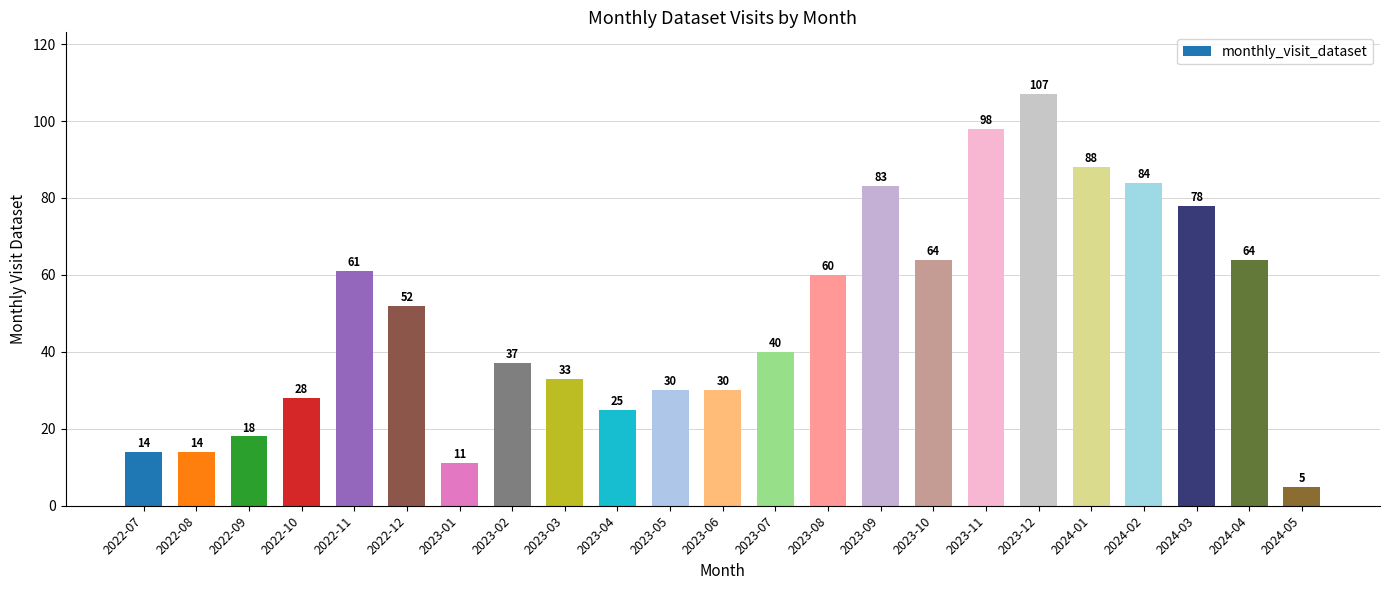

Does the chart contain any negative values?

No